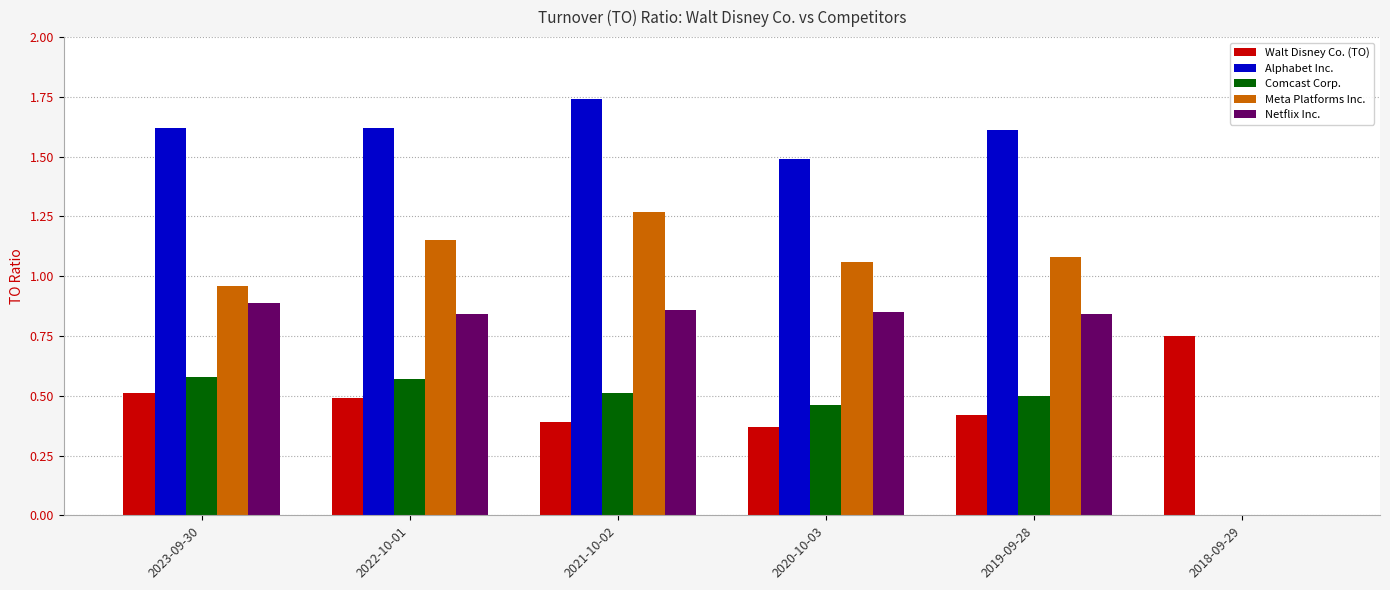

What is the sum of all Meta Platforms Inc. values?

5.5